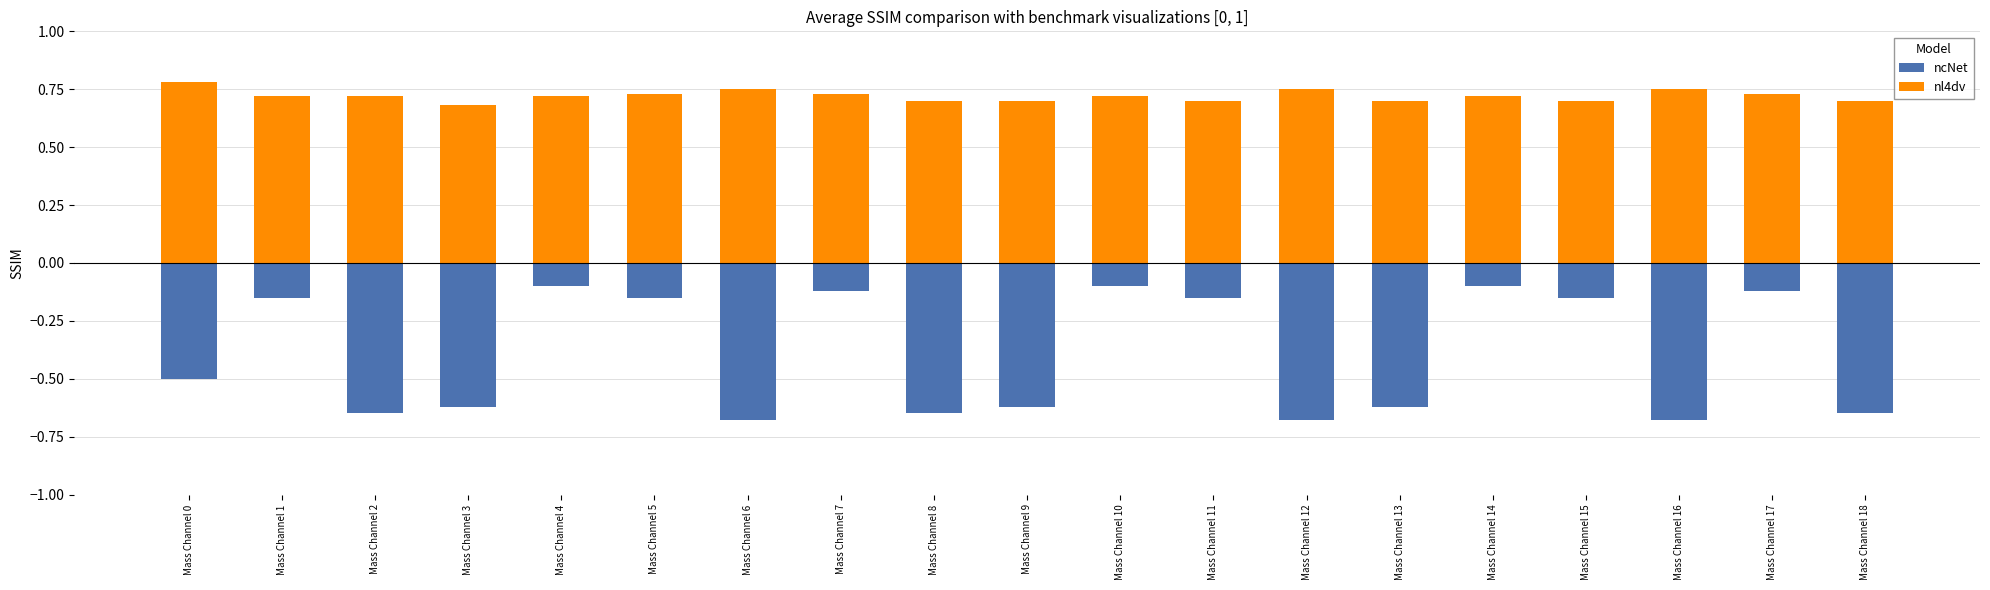

Which series has the widest spread of values?

ncNet